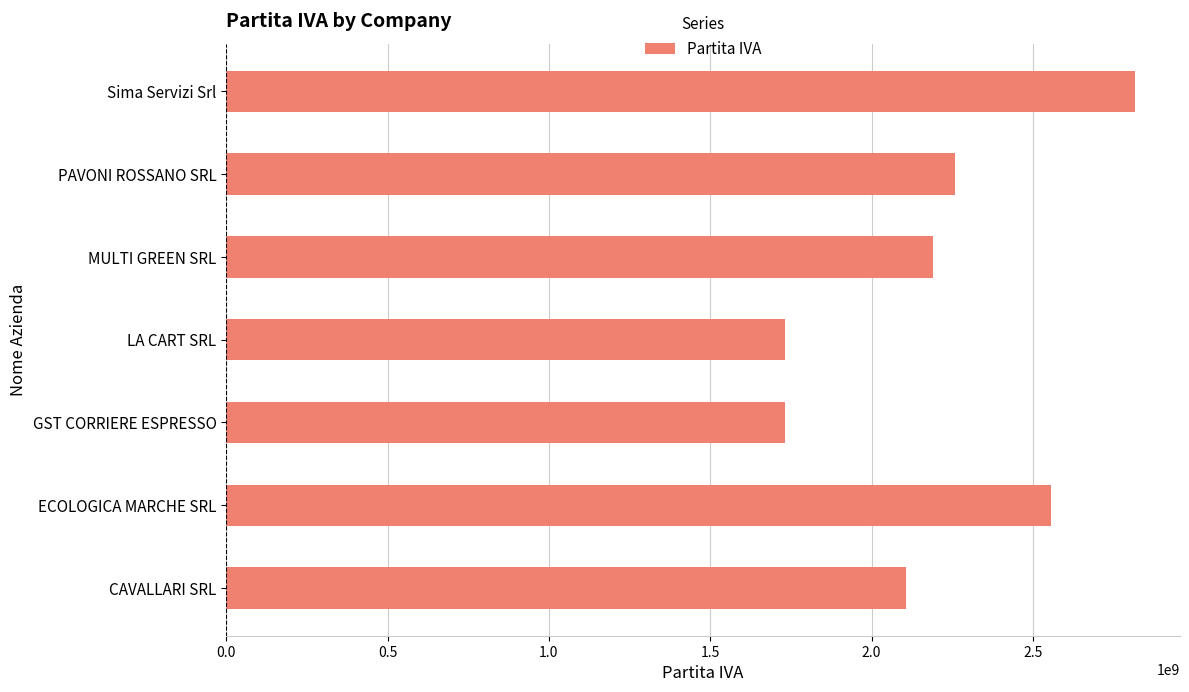

What is the difference between the values at MULTI GREEN SRL and GST CORRIERE ESPRESSO?

457300091